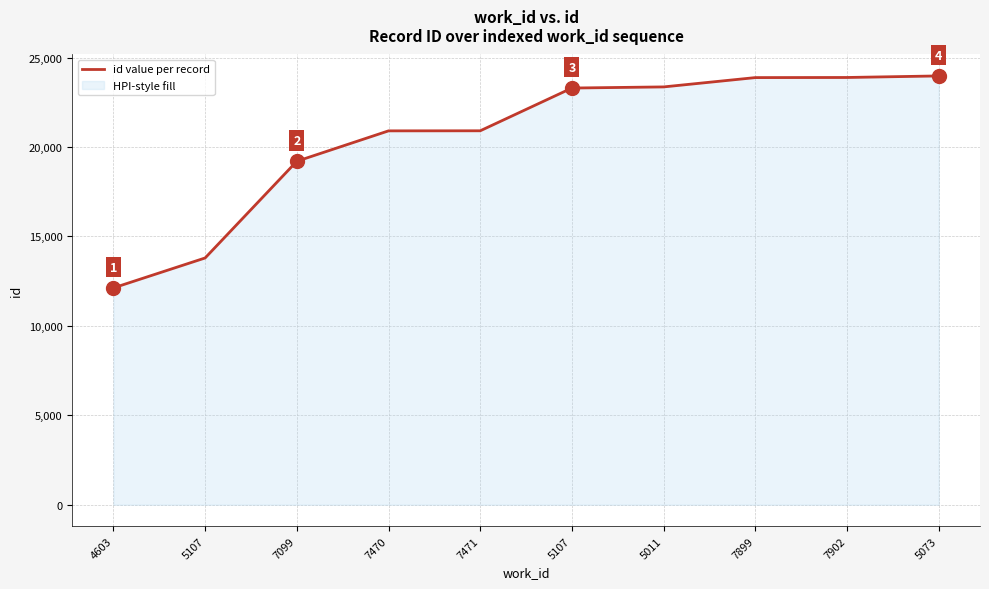

What is the maximum value shown in the chart?

23971